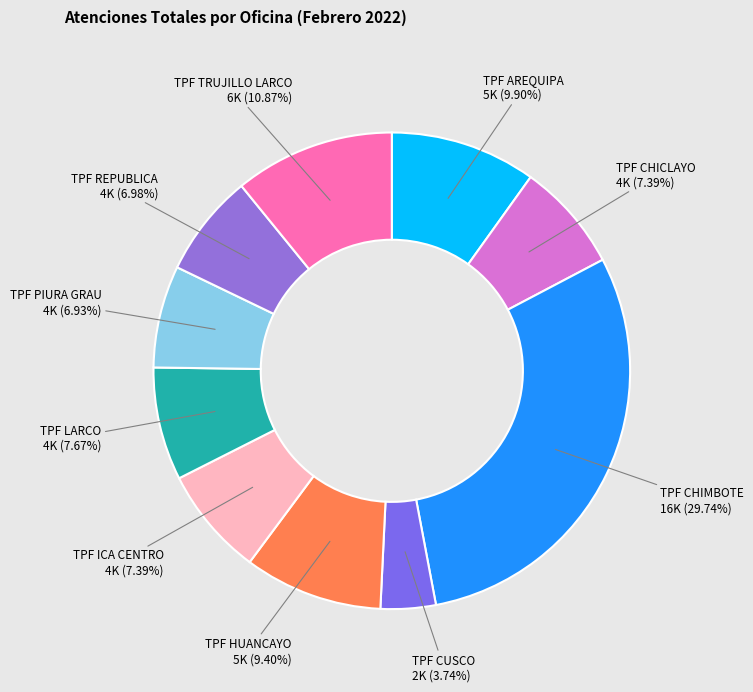

To the nearest percent, what is the combined percentage of TPF LARCO and TPF TRUJILLO LARCO?

19%